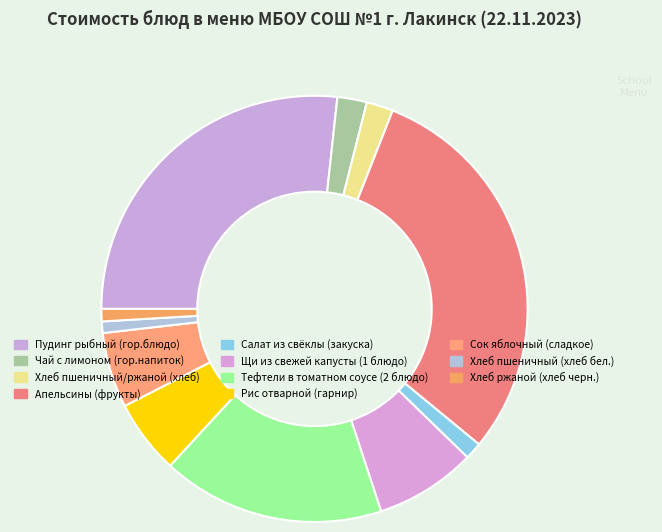

Does Щи из свежей капусты (1 блюдо) account for over 50% of the chart?

No